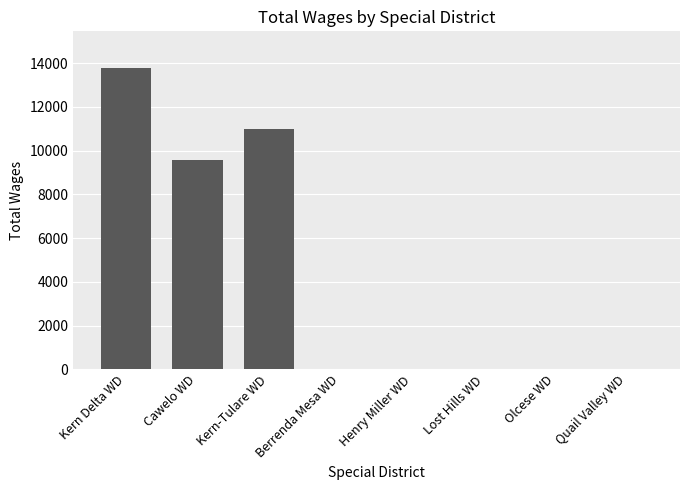

What is the change in value from Cawelo WD to Kern-Tulare WD?

+1420